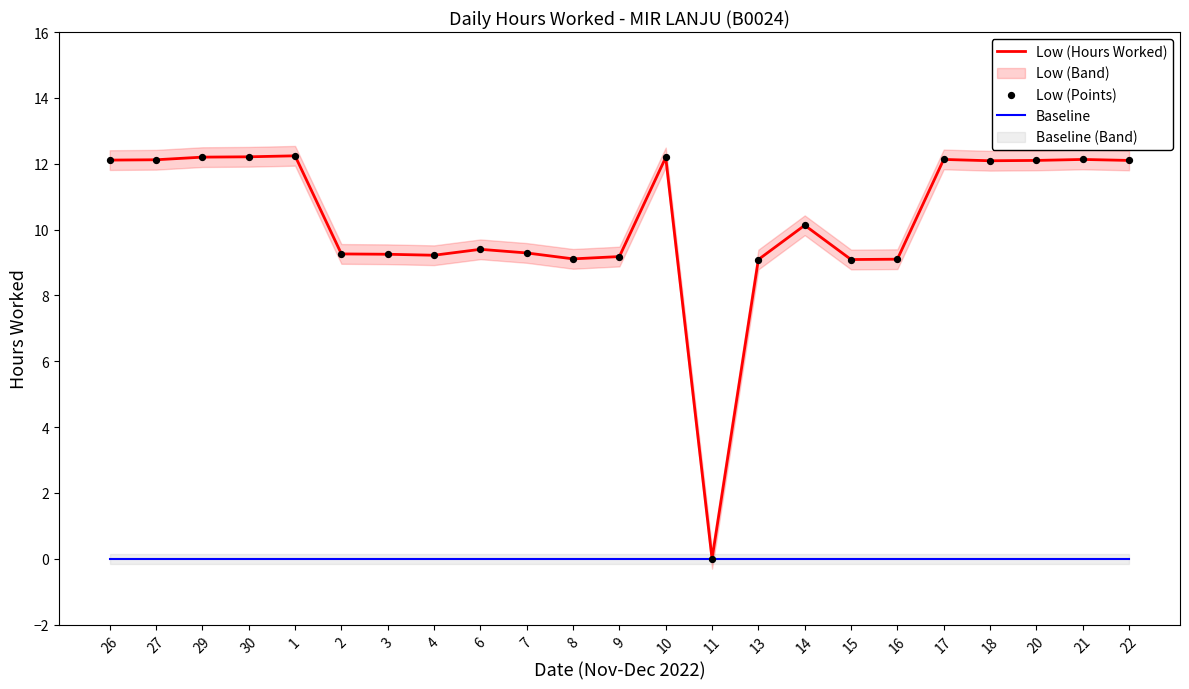

What is the total value across all series at 18?

24.2